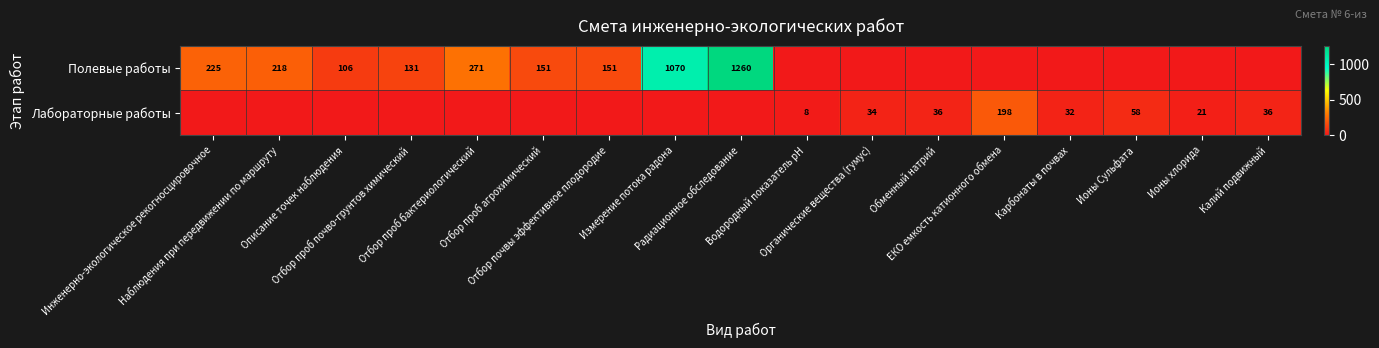

List the series in order of their overall mean, lowest first.

Лабораторные работы, Полевые работы